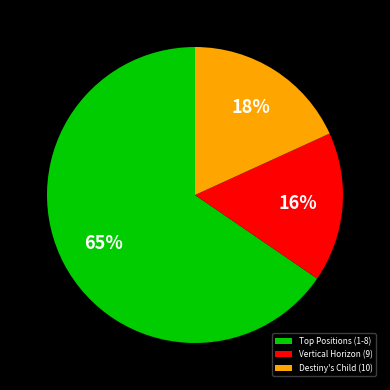

Do Vertical Horizon (9) and Destiny's Child (10) together represent more than half of the pie?

No